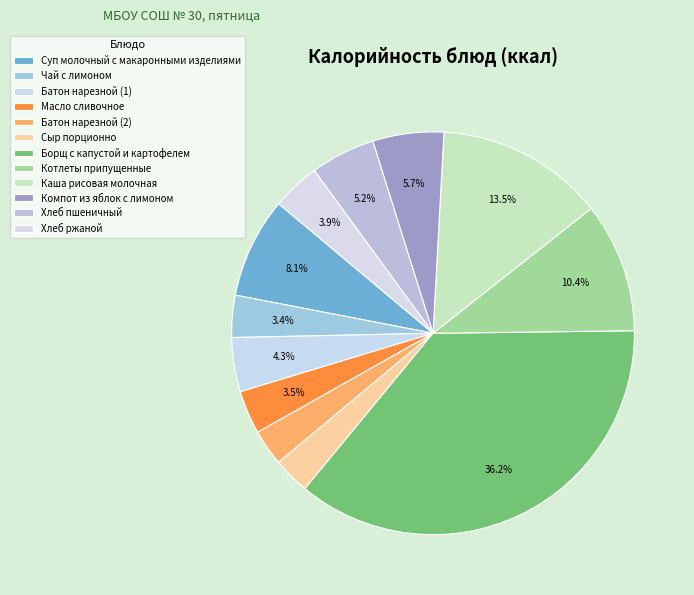

How many segments does this pie chart have?

12